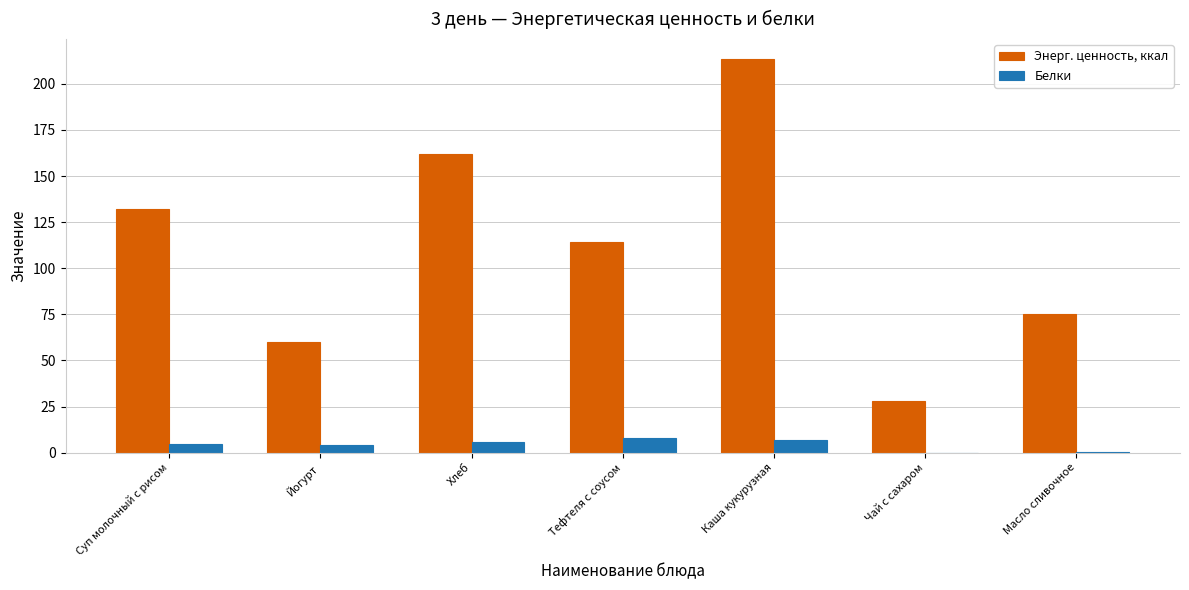

At which label does Энерг. ценность, ккал first exceed 114?

Суп молочный с рисом